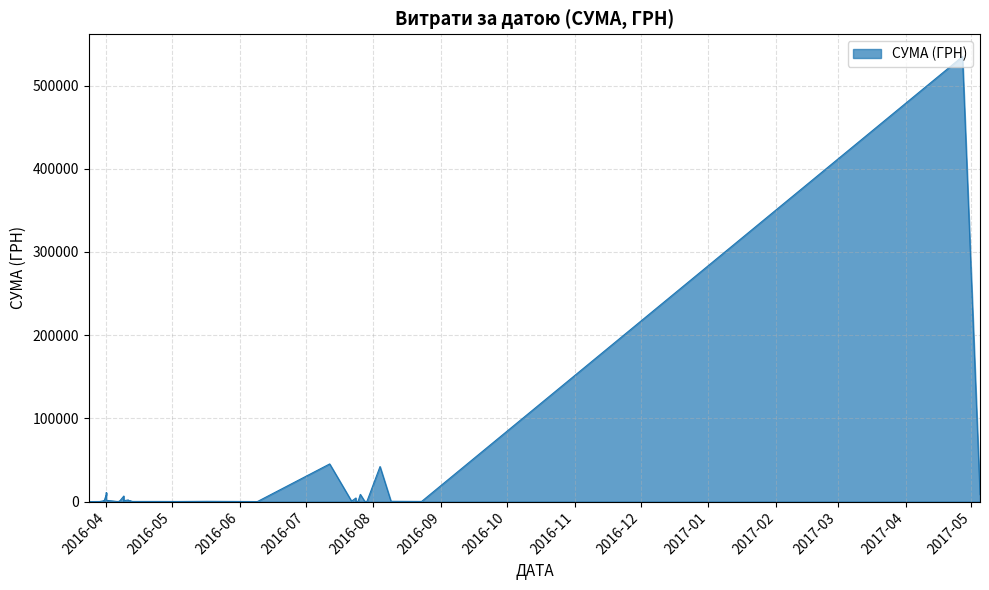

Count the number of categories in the chart.

40